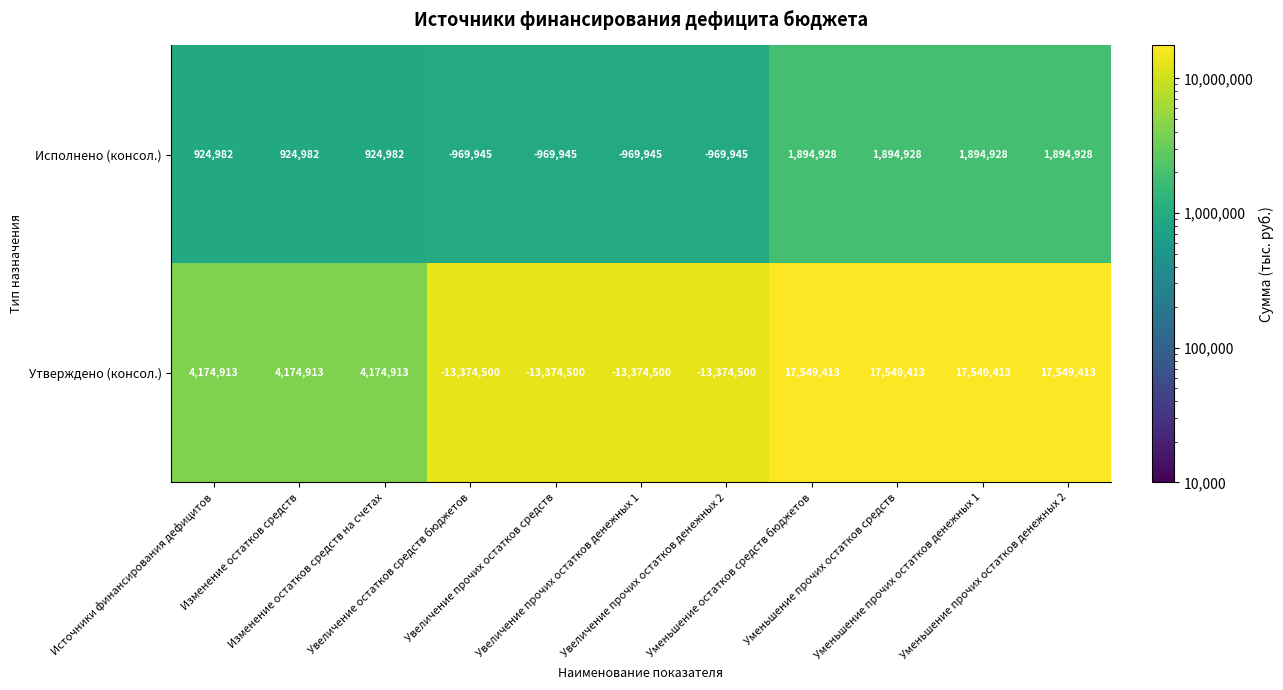

At Увеличение прочих остатков денежных 2, list the series in order from largest to smallest.

Исполнено (консол.), Утверждено (консол.)